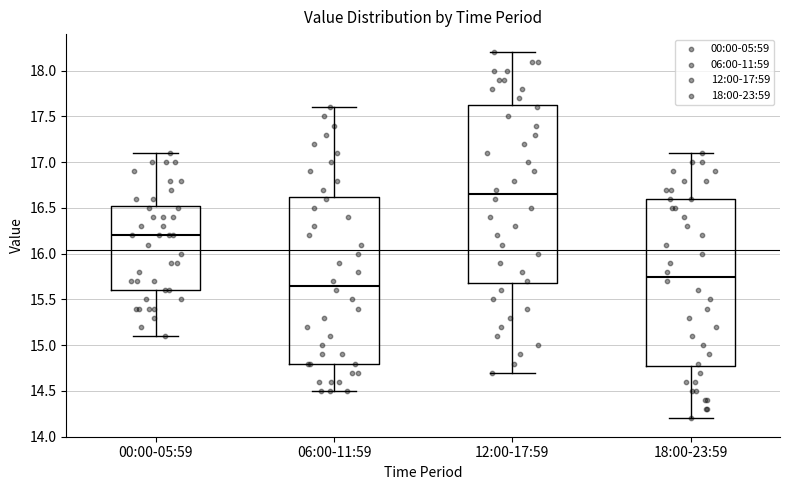

Which box has the lowest median line?

06:00-11:59